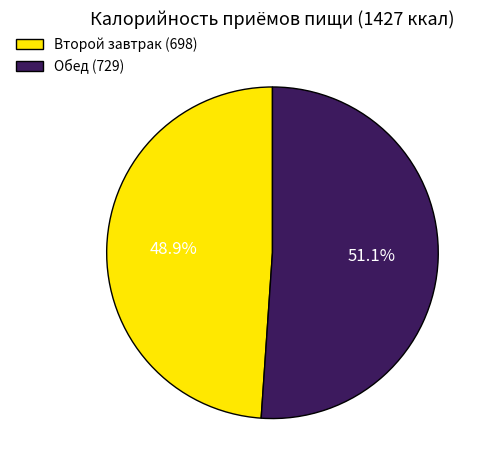

How many slices are in this pie chart?

2